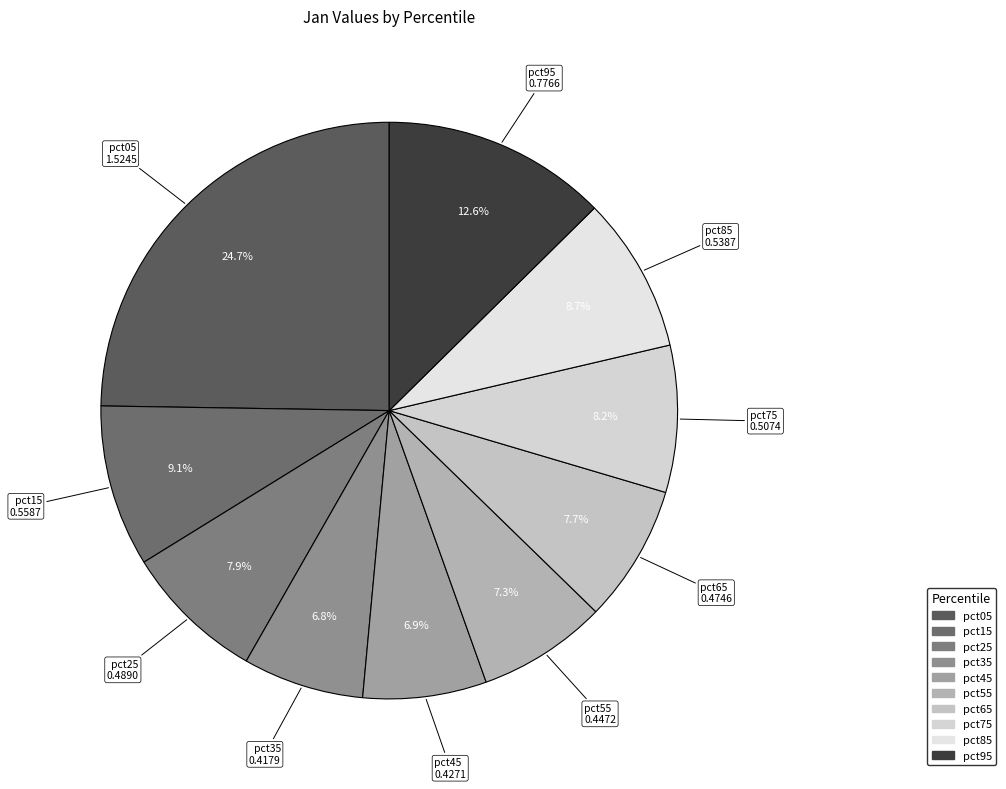

To the nearest percent, what is the difference between the largest and smallest slice percentages?

18%